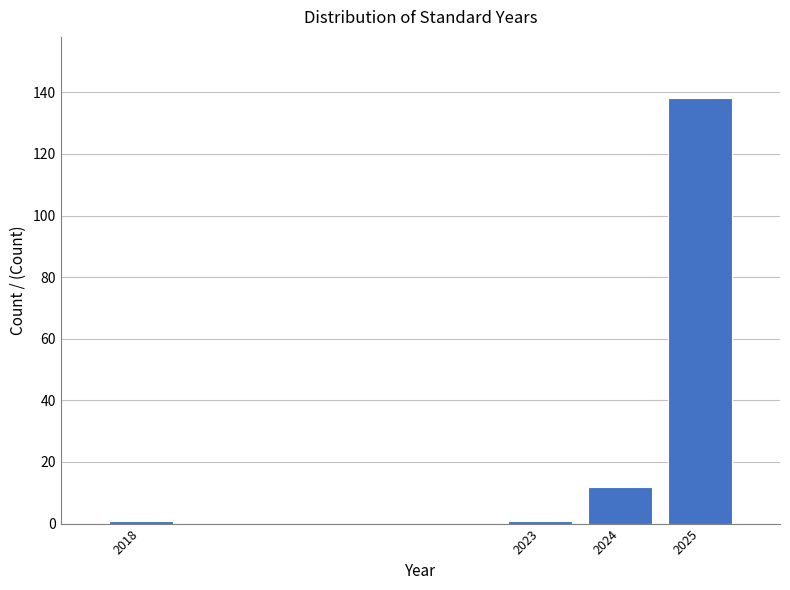

Reading left to right, transcribe all the data shown in this chart.

1	1	12	138